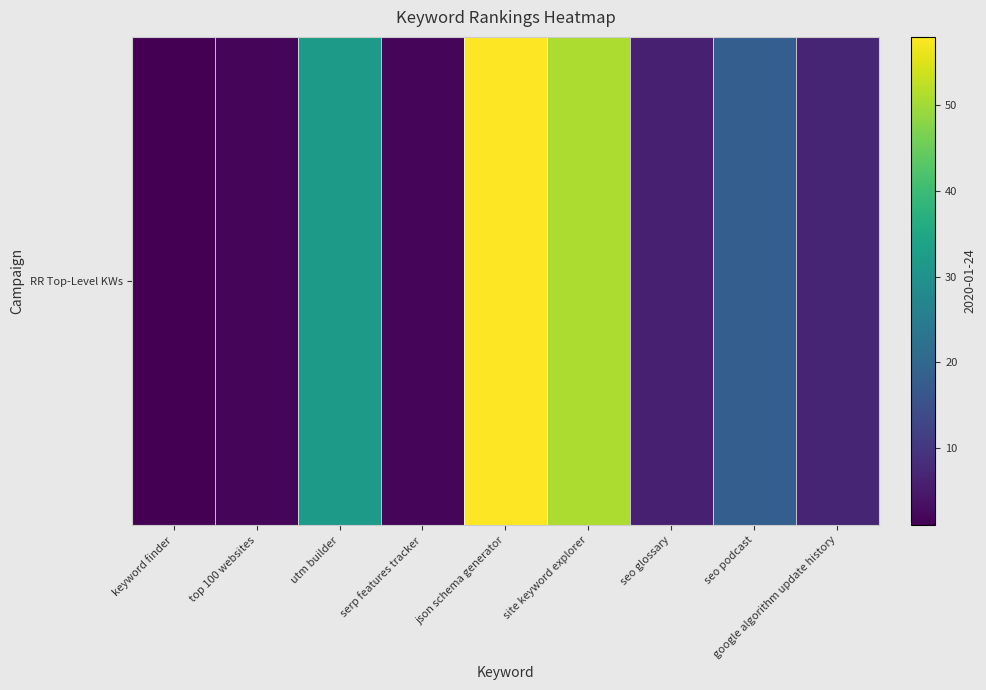

Rank the categories by value from lowest to highest.

keyword finder, top 100 websites, serp features tracker, seo glossary, google algorithm update history, seo podcast, utm builder, site keyword explorer, json schema generator